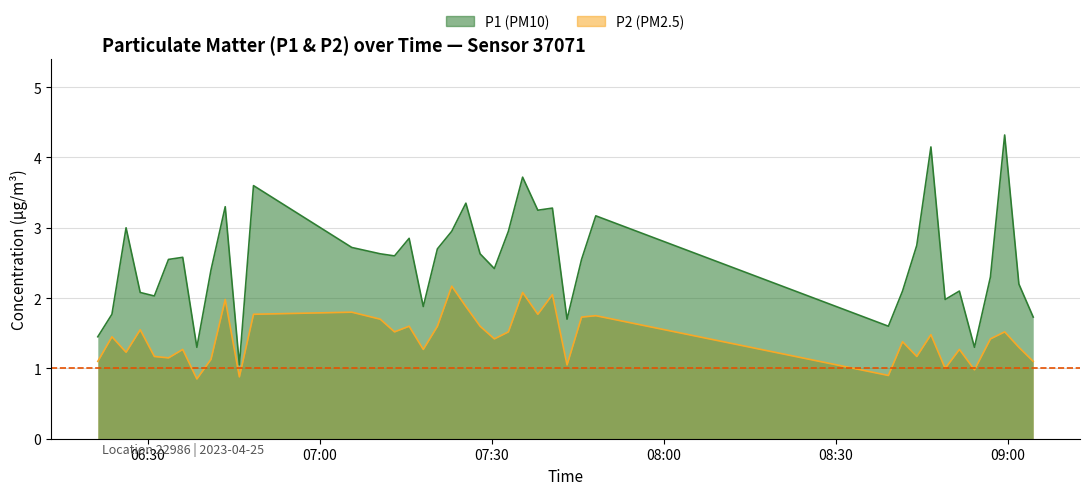

What is the spread (max minus min) of values at 2023-04-25T08:51:36?

0.8